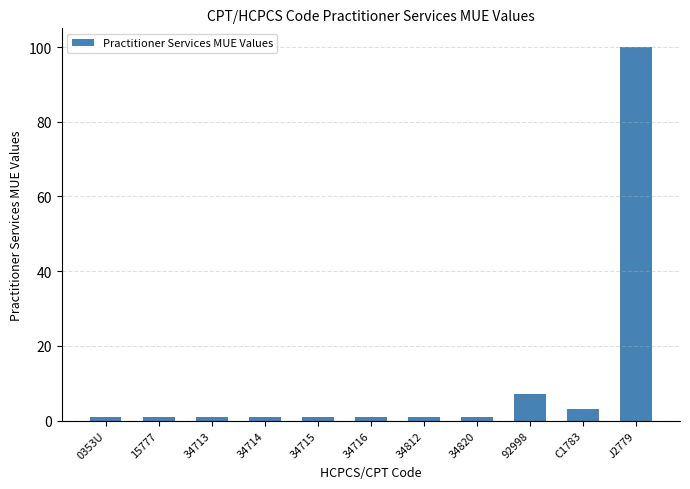

Approximately how many times larger is the value at 0353U compared to C1783?

0.3